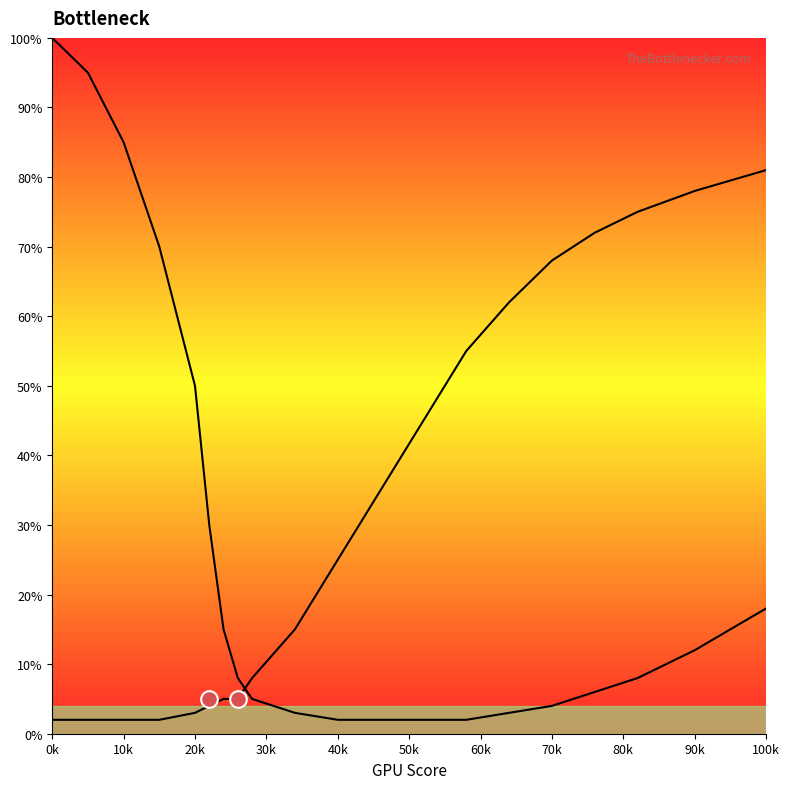

How many lines are shown in the chart?

2